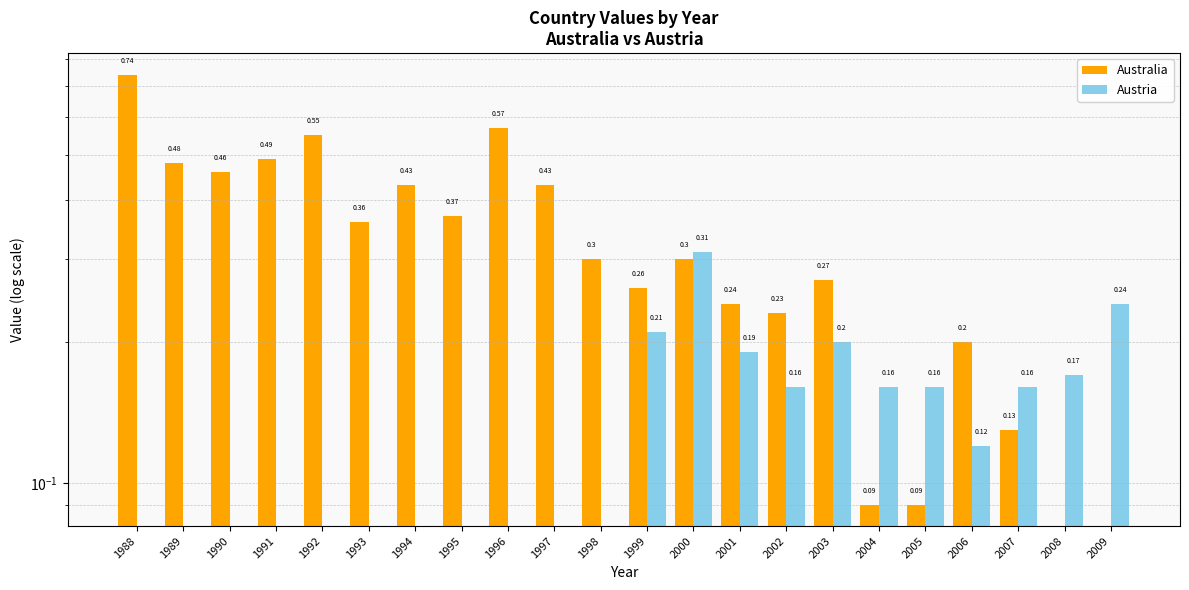

Reading left to right, what are all the values shown in this chart?

Australia: 0.7	0.5	0.5	0.5	0.6	0.4	0.4	0.4	0.6	0.4	0.3	0.3	0.3	0.2	0.2	0.3	0.1	0.1	0.2	0.1	0.0	0.0
Austria: 0.0	0.0	0.0	0.0	0.0	0.0	0.0	0.0	0.0	0.0	0.0	0.2	0.3	0.2	0.2	0.2	0.2	0.2	0.1	0.2	0.2	0.2